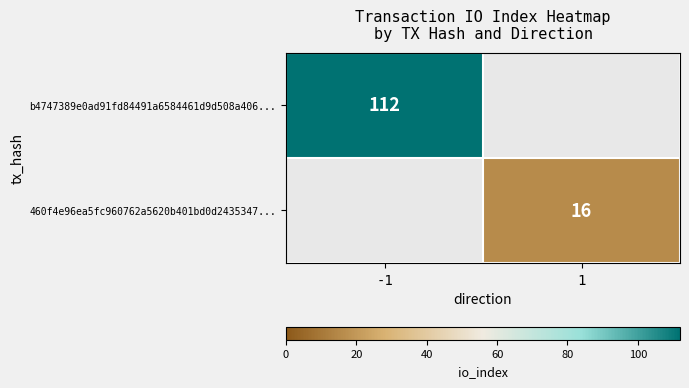

How many distinct data groups are displayed?

2